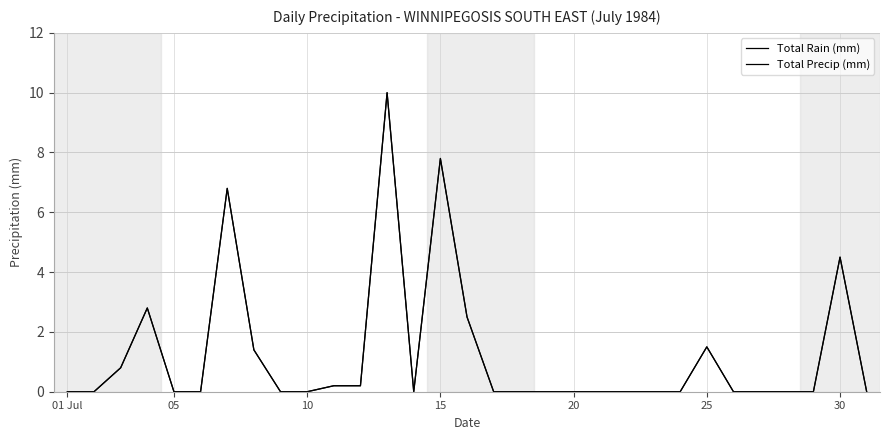

Does the chart display data point markers on the line(s)?

No